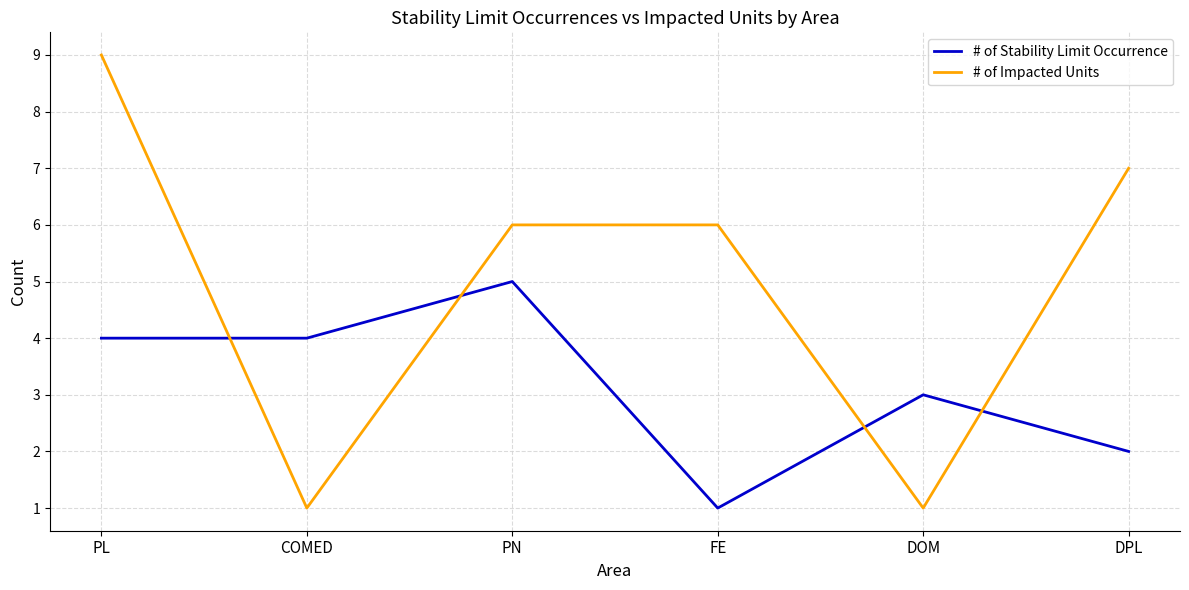

Where do # of Stability Limit Occurrence and # of Impacted Units first cross each other?

PL and COMED